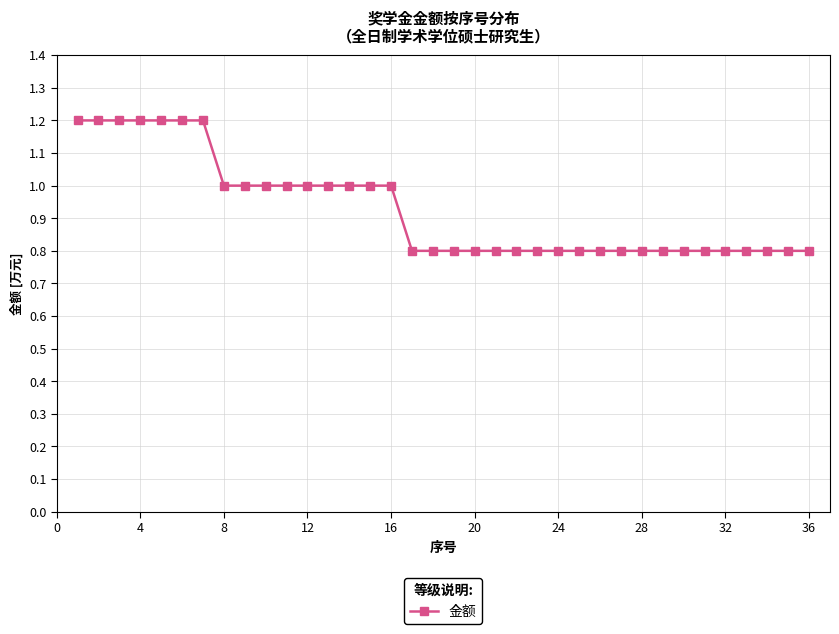

What is the difference between the maximum and minimum values?

0.4